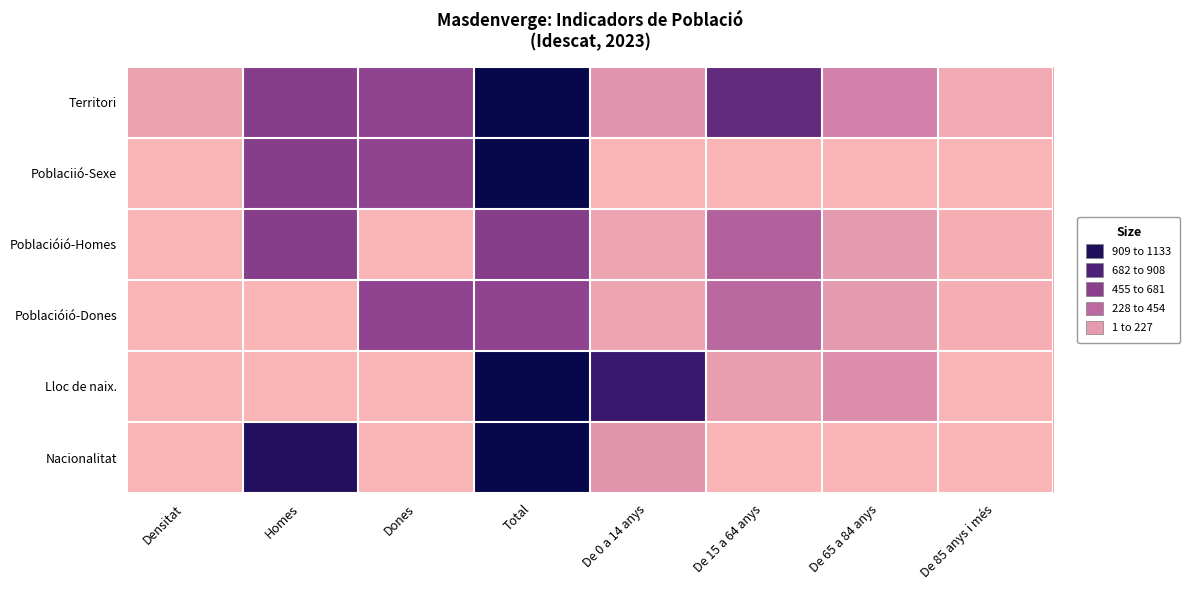

What is the total value across all series at Dones?

1641.0